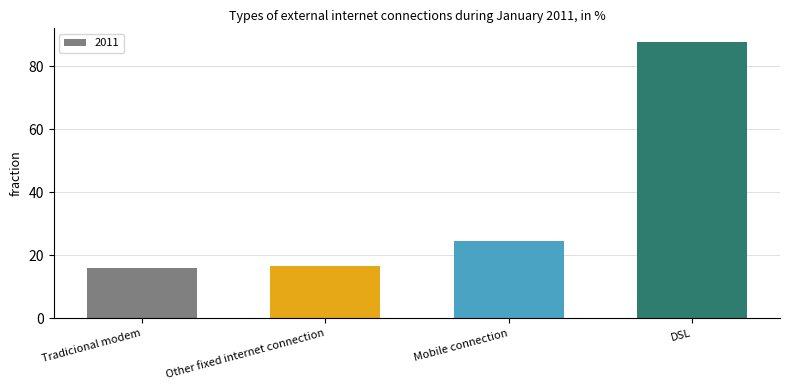

Count the number of categories in the chart.

4